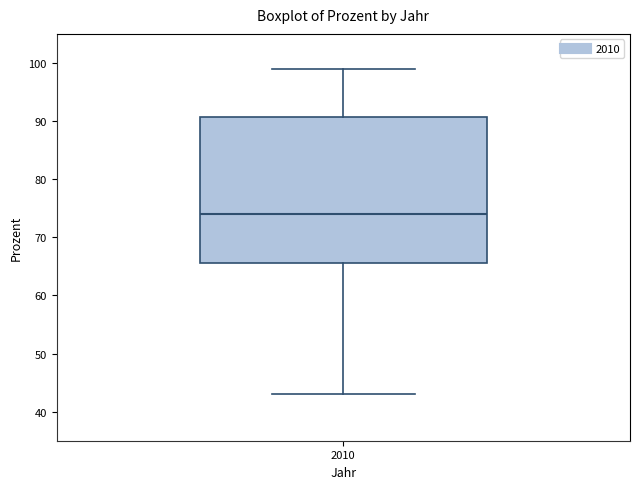

Transcribe this box plot: give where the median line is, the range the box spans, and where the two whiskers end, as read against the y-axis. The values are not printed on the chart, so give them approximately, as read against the axis.

median 74, box 66 to 91, whiskers 43 to 99